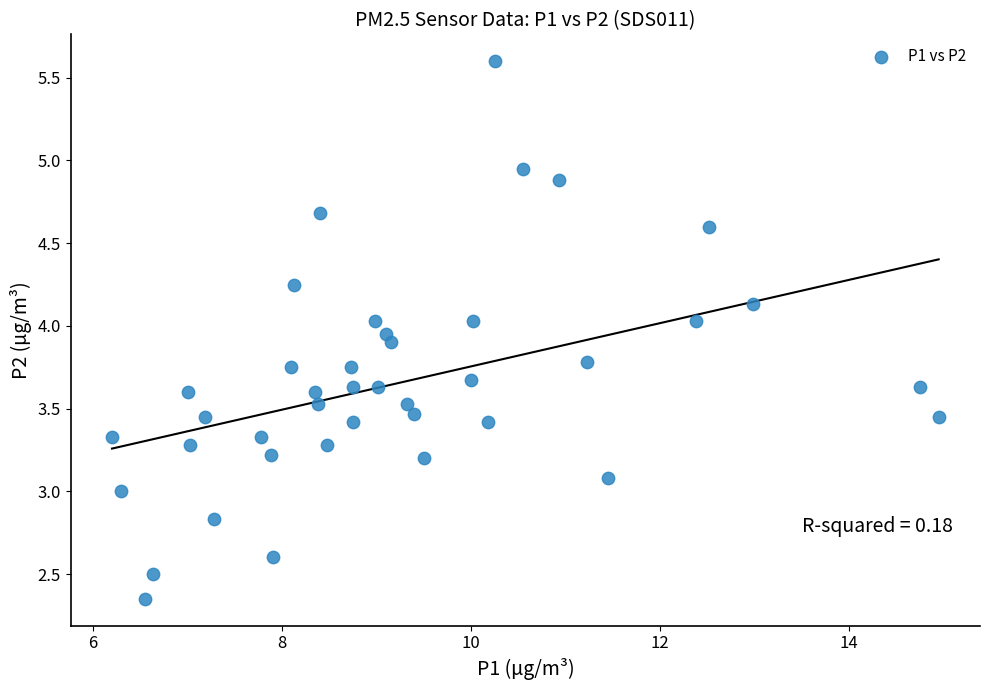

What is the range of X values (max minus min)?

8.8